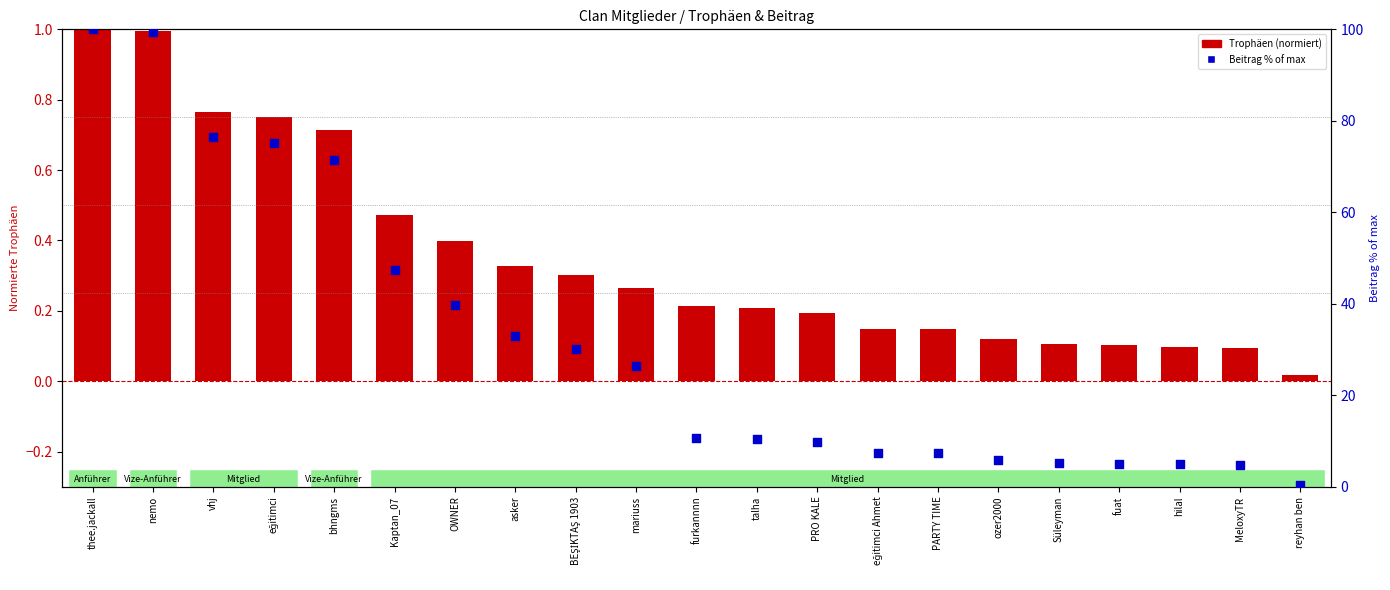

What are all the series names shown in the legend?

Trophäen (norm), Beitrag % of max